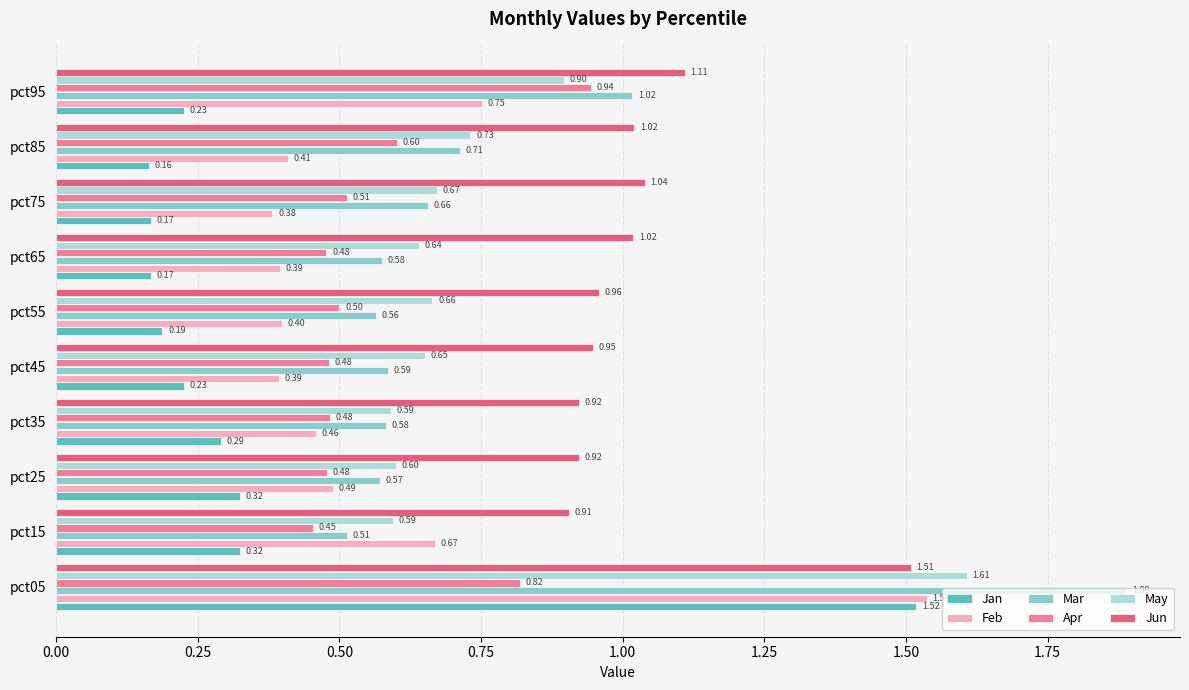

At how many categories does at least one series exceed 0?

10